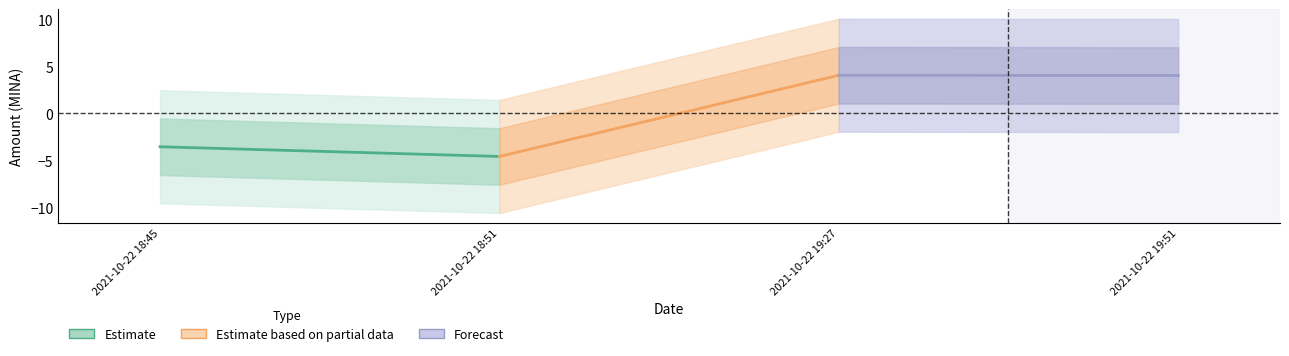

Is this an area chart (filled region under the line)?

No